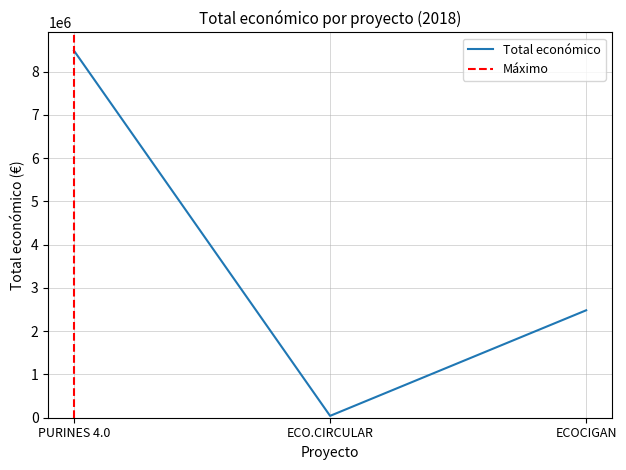

Rank the categories by value from highest to lowest.

PURINES 4.0, ECOCIGAN, ECO.CIRCULAR